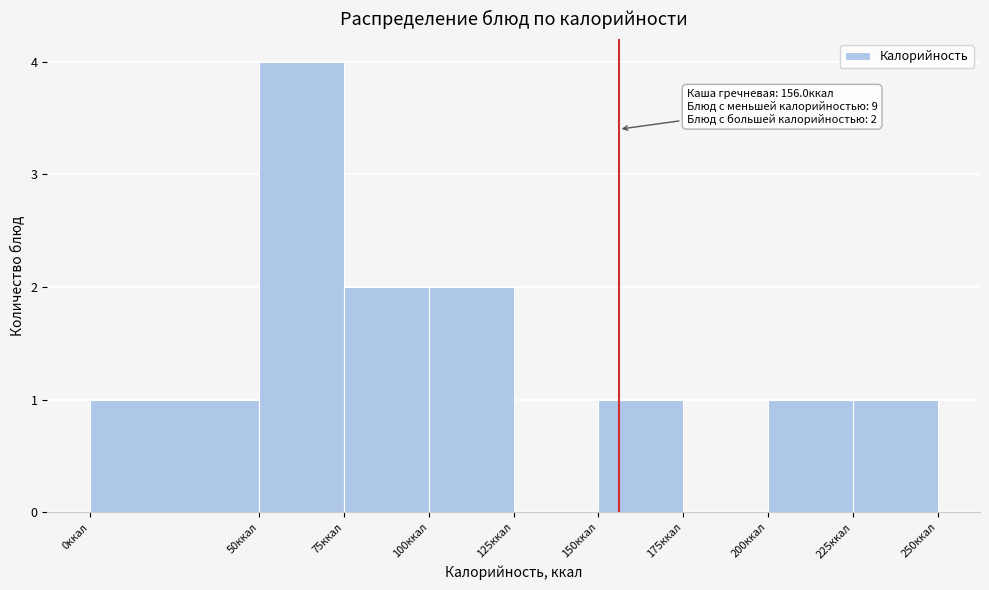

Which range on the x-axis has the tallest bar?

50 to 75